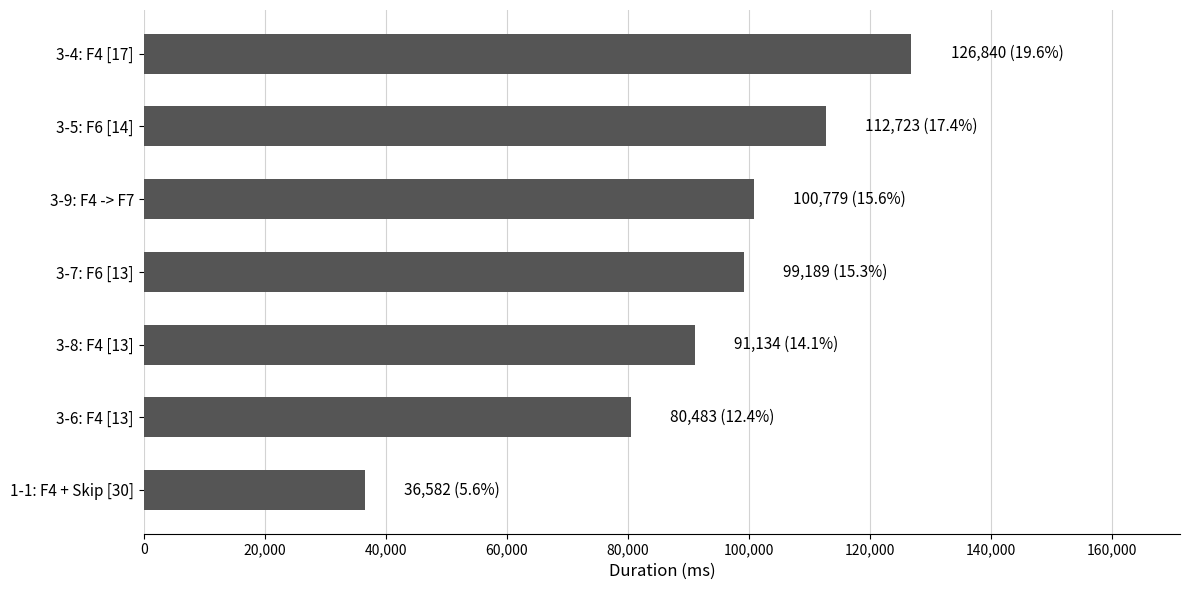

List the labels in order of value, largest first.

3-4: F4 [17], 3-5: F6 [14], 3-9: F4 -> F7, 3-7: F6 [13], 3-8: F4 [13], 3-6: F4 [13], 1-1: F4 + Skip [30]